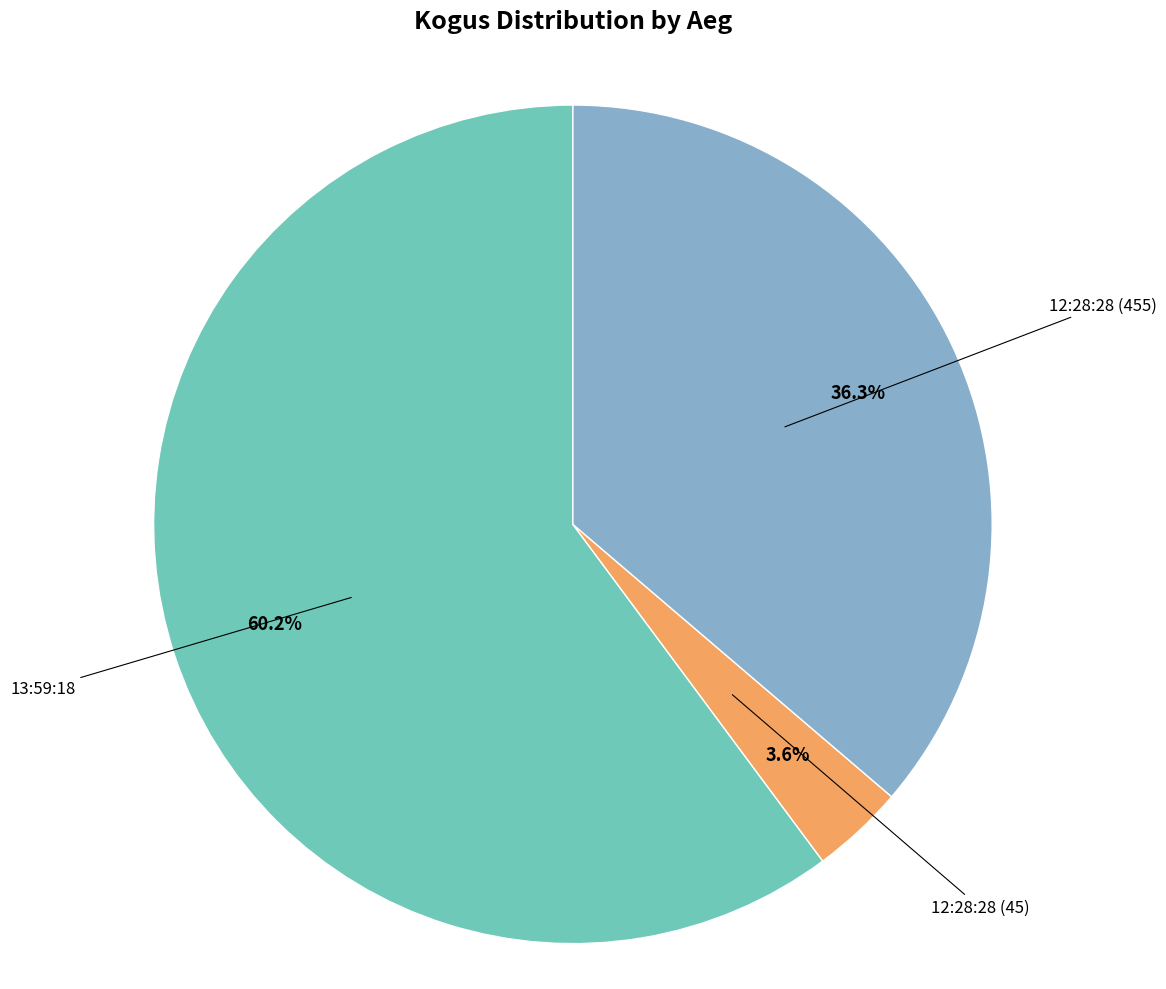

Does any single category account for the majority?

Yes